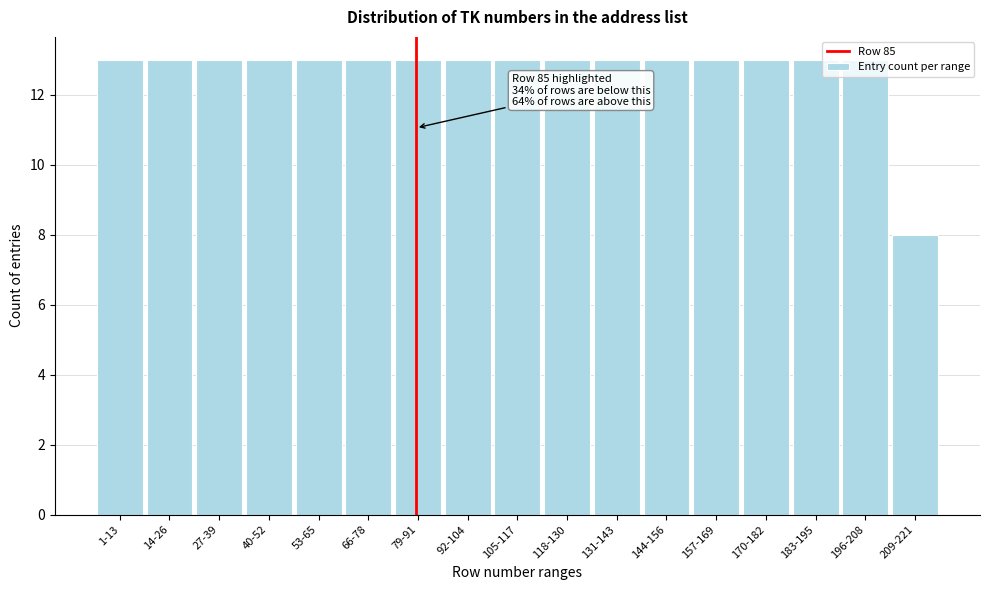

Where is the data nearest to the value 10?

209-221